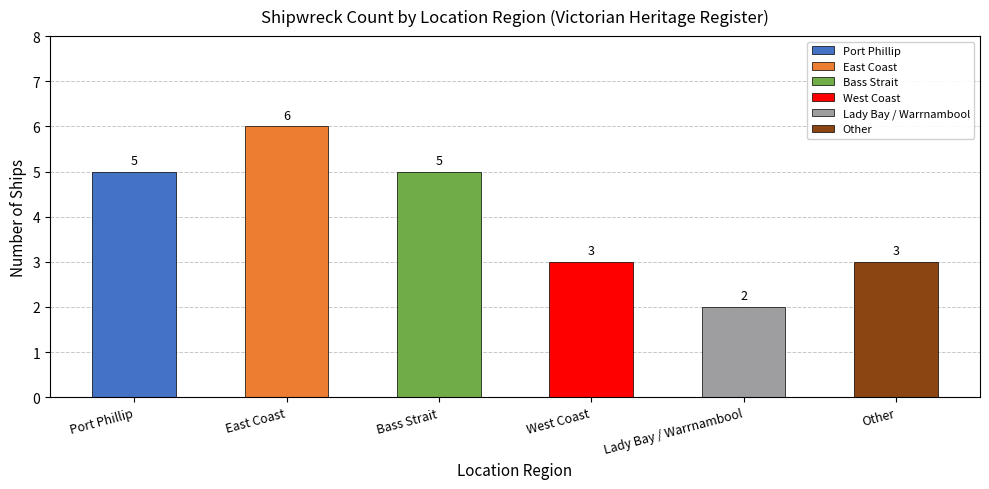

Reading left to right, list all the values displayed in this chart.

5	6	5	3	2	3